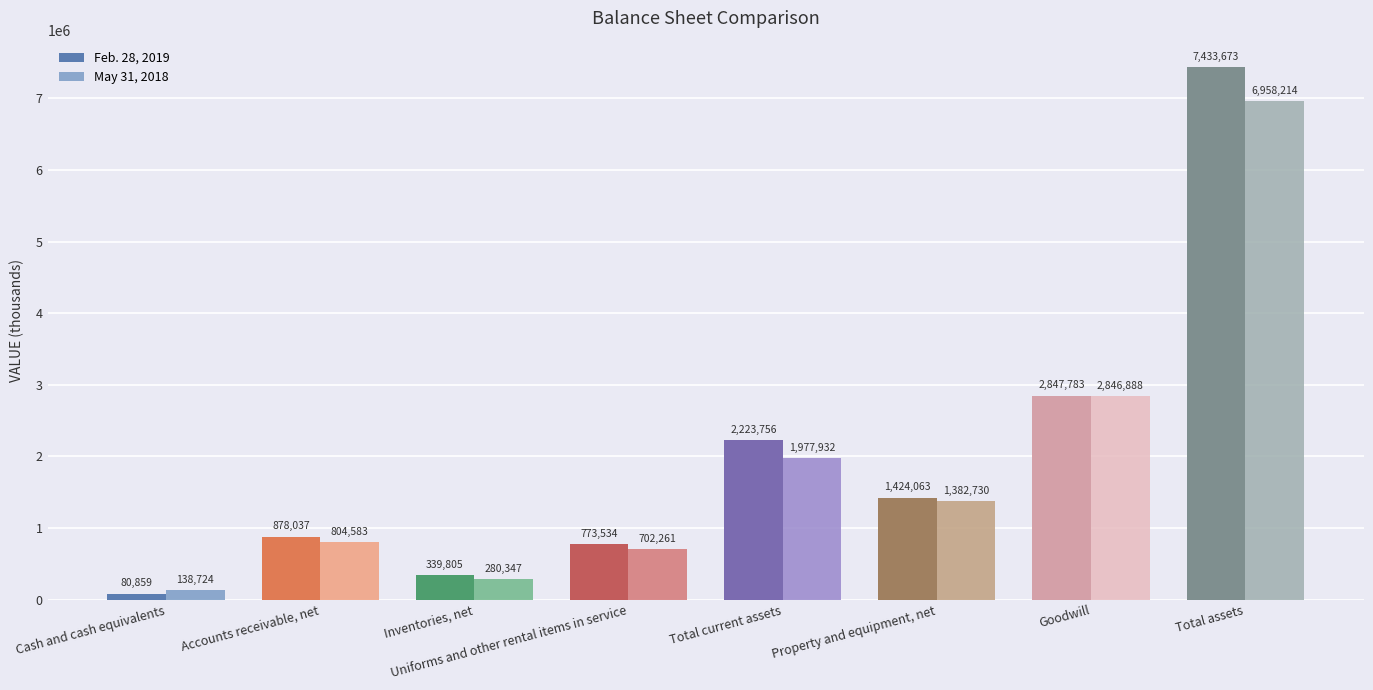

What is the sum of the May 31, 2018 values at Inventories, net and Total current assets?

2258279